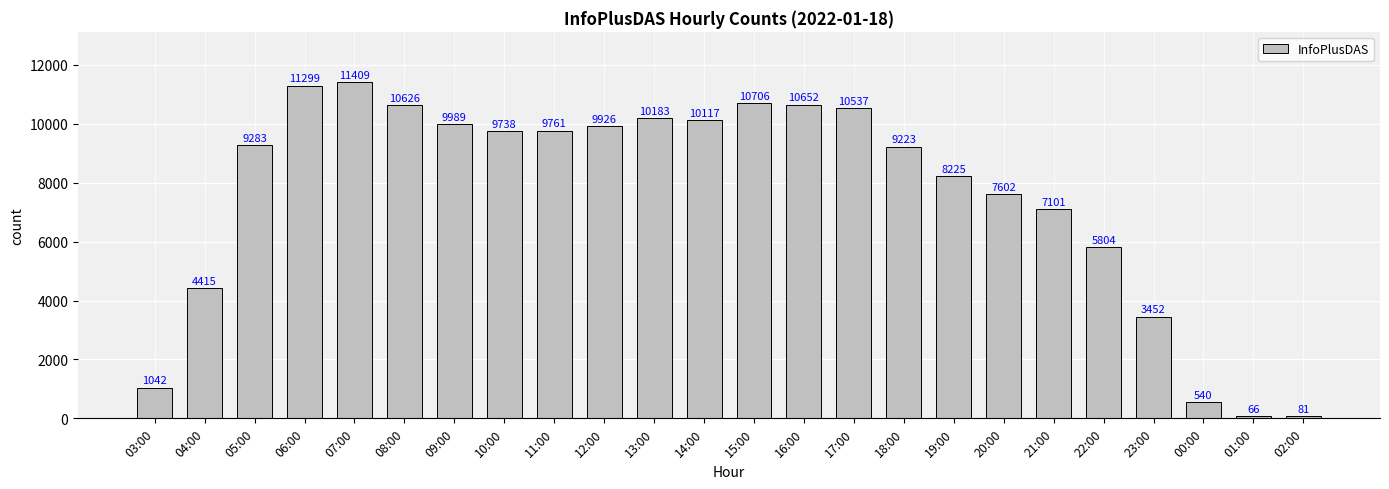

At which category does the chart reach its peak across all series?

07:00